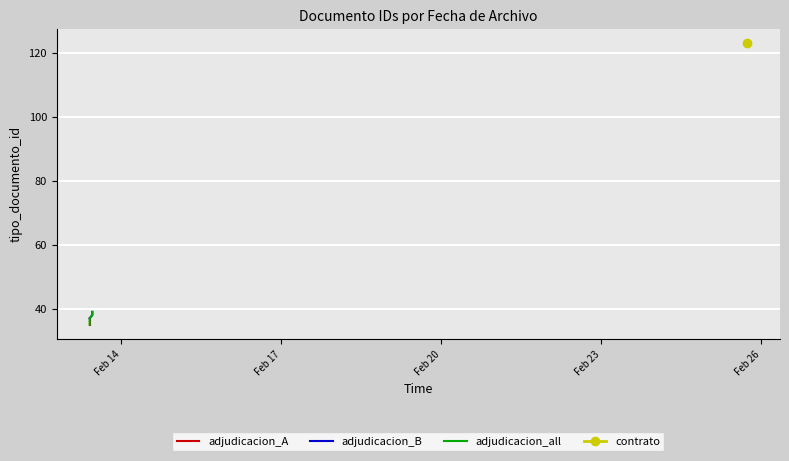

What value does the data have at 2020-02-13 09:48:49, to the nearest 10?

40